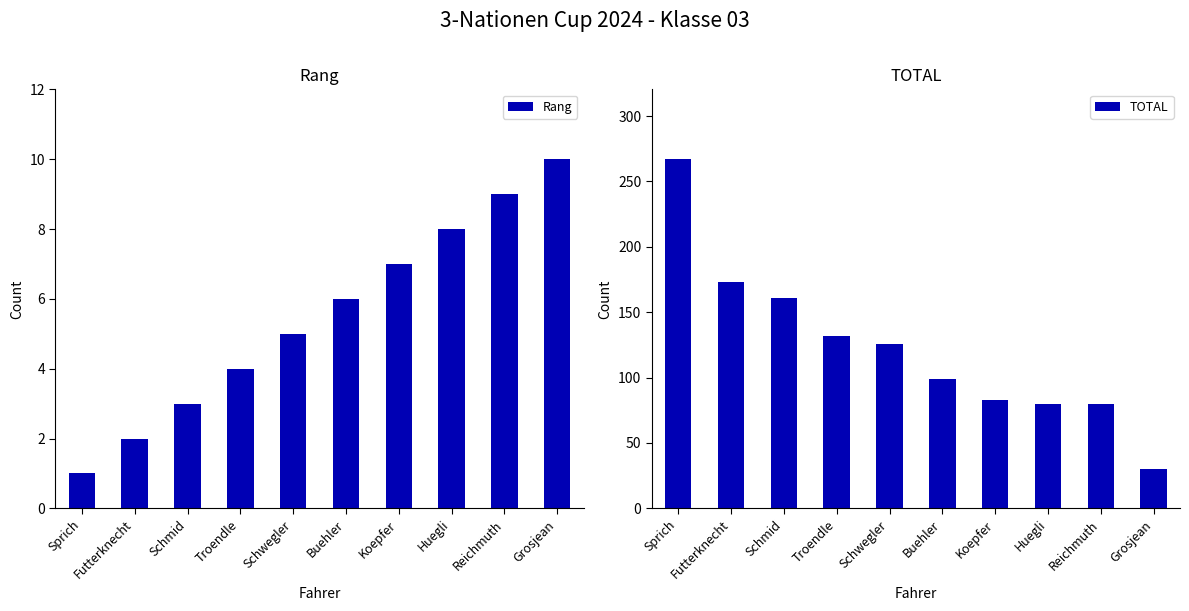

What is the sum of all TOTAL values?

1231